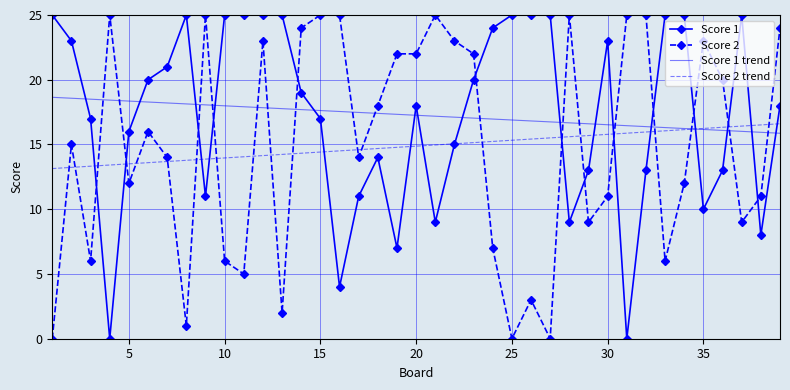

What is the highest value of the Score 1 series?

25.0